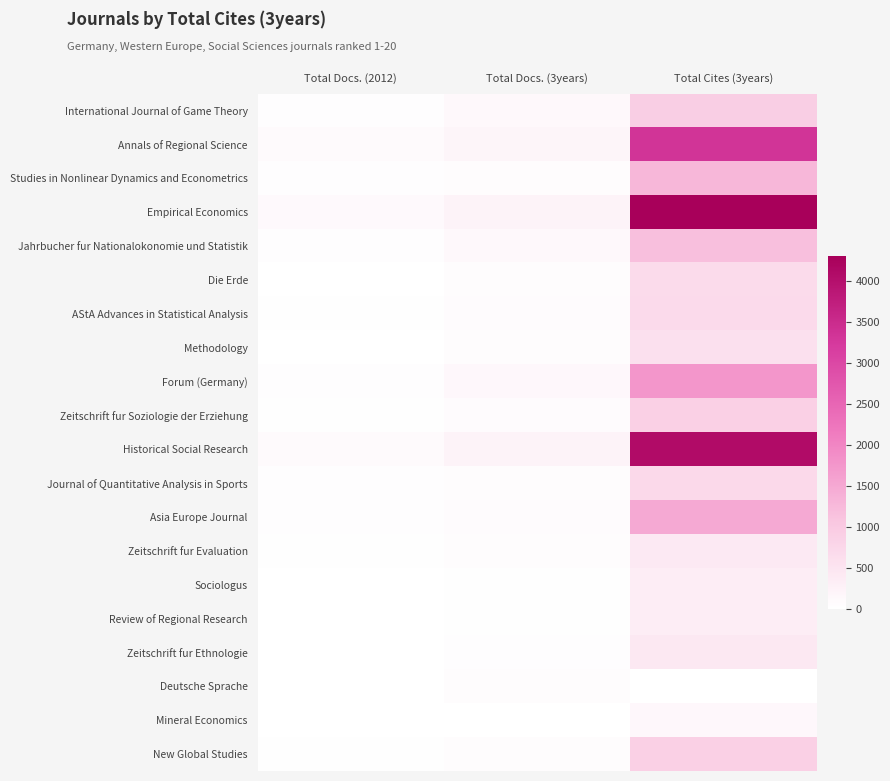

At Total Docs. (3years), list the series in order from largest to smallest.

Historical Social Research, Empirical Economics, Annals of Regional Science, Forum (Germany), International Journal of Game Theory, Jahrbucher fur Nationalokonomie und Statistik, Zeitschrift fur Soziologie der Erziehung, Asia Europe Journal, AStA Advances in Statistical Analysis, Zeitschrift fur Evaluation, Studies in Nonlinear Dynamics and Econometrics, Die Erde, Journal of Quantitative Analysis in Sports, Deutsche Sprache, New Global Studies, Methodology, Zeitschrift fur Ethnologie, Sociologus, Review of Regional Research, Mineral Economics